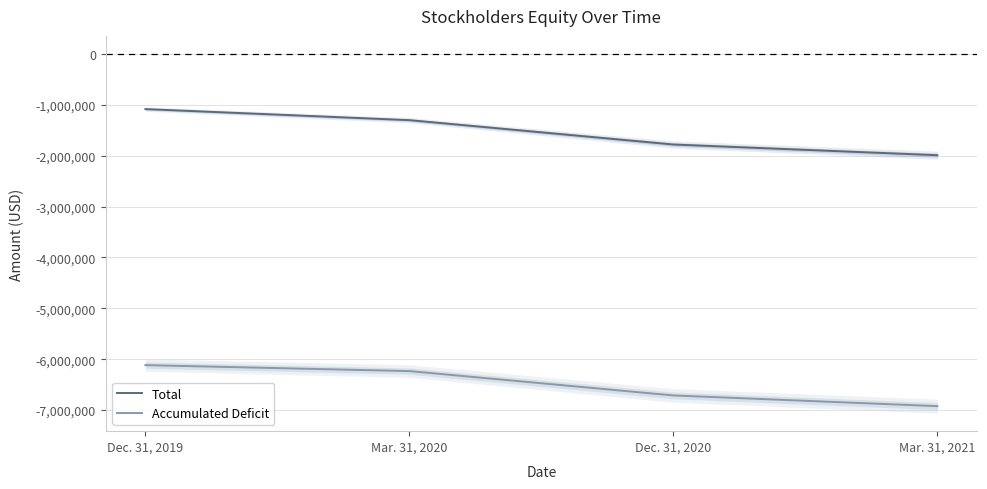

Rank the series at Mar. 31, 2020 from highest to lowest value.

Total, Accumulated Deficit